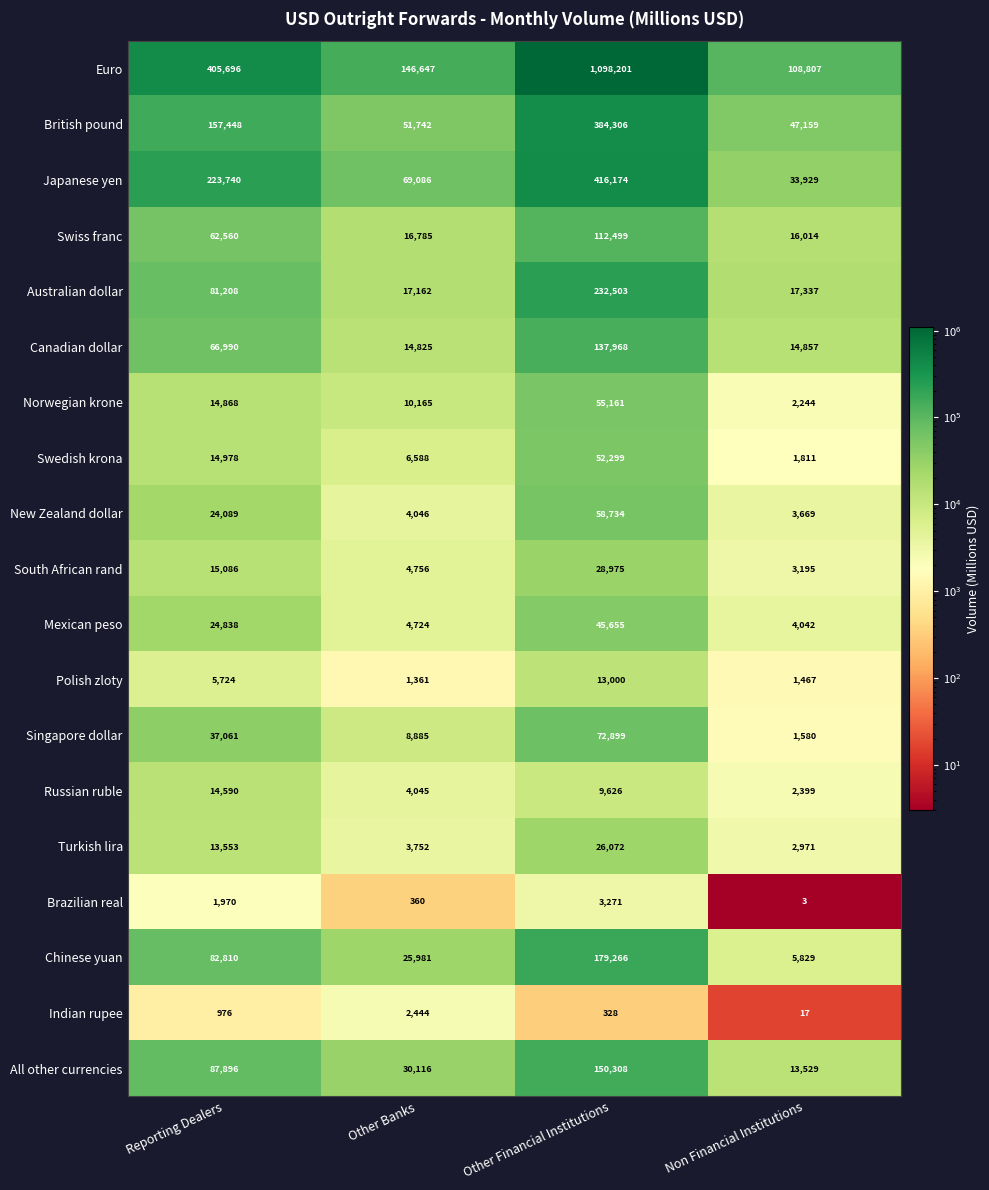

What is the sum of all Euro values?

1759351